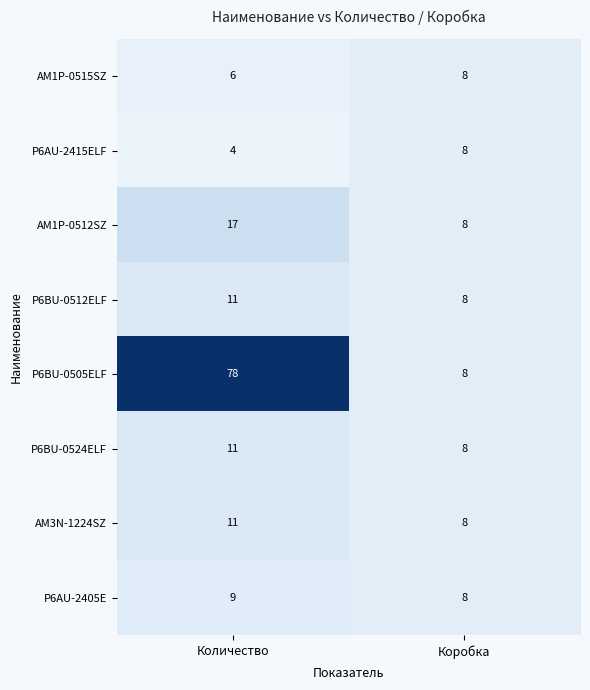

Reading left to right, transcribe all the data shown in this chart.

AM1P-0515SZ: 6	8
P6AU-2415ELF: 4	8
AM1P-0512SZ: 17	8
P6BU-0512ELF: 11	8
P6BU-0505ELF: 78	8
P6BU-0524ELF: 11	8
AM3N-1224SZ: 11	8
P6AU-2405E: 9	8